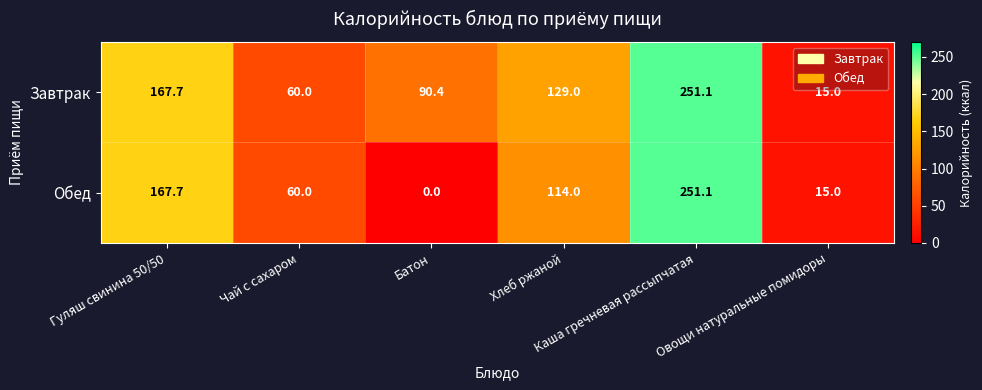

Which series changed the most between Гуляш свинина 50/50 and Батон?

Обед